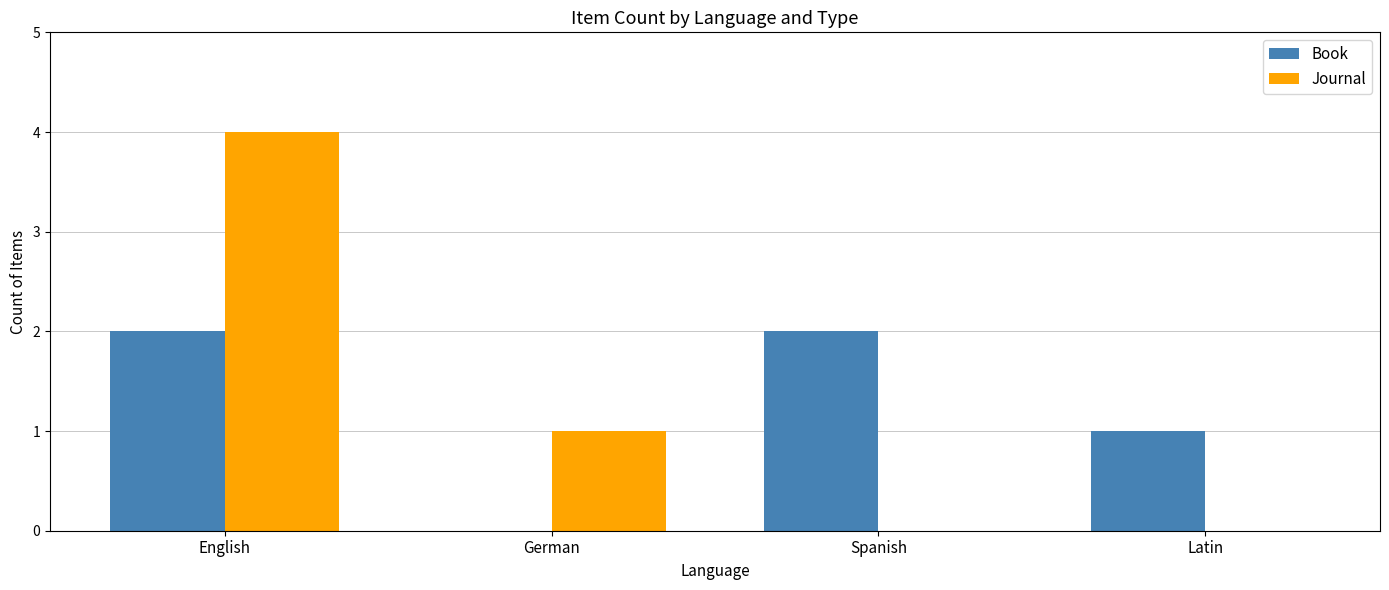

The value of Journal at Spanish is 0. True or false?

True